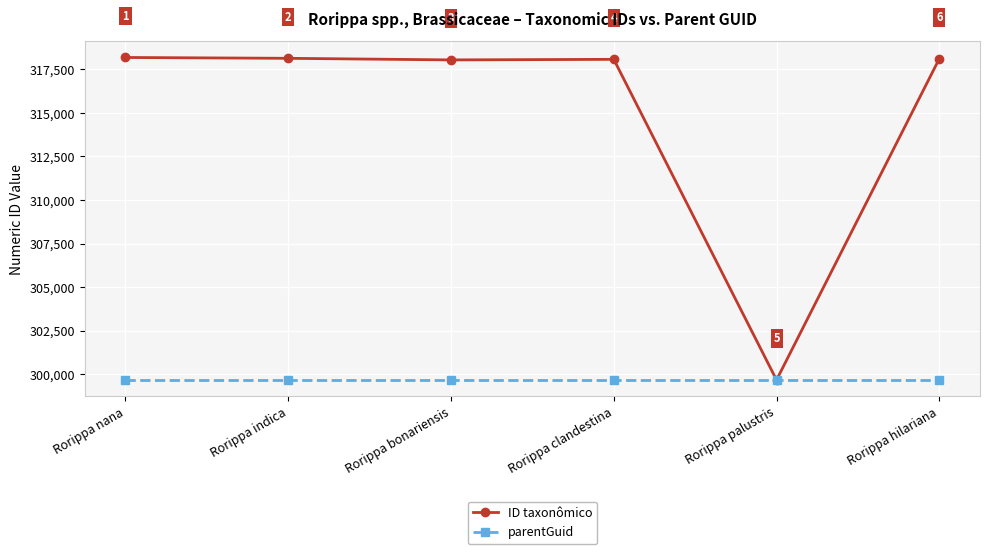

Is the value of ID taxonômico at Rorippa bonariensis greater than the value of parentGuid at Rorippa nana?

Yes